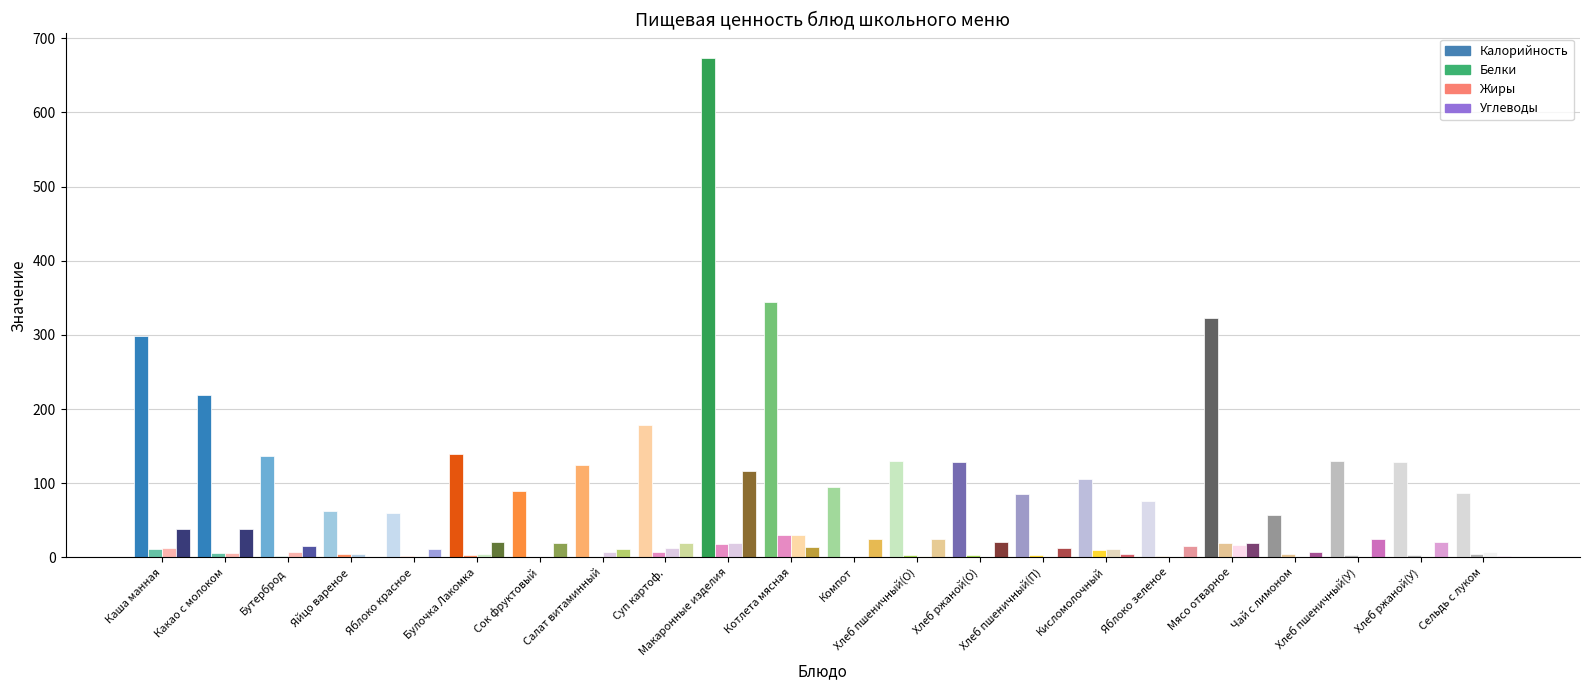

What are all the series names shown in the legend?

Калорийность, Белки, Жиры, Углеводы